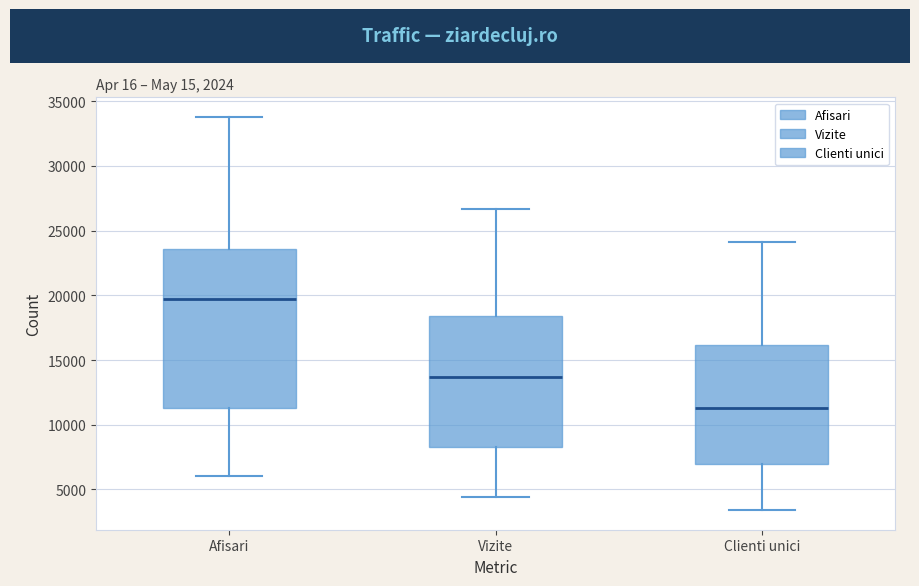

Reading left to right, transcribe this box plot: for each box, give where its median line is, the range the box spans, and where its two whiskers end, as read against the y-axis. The values are not printed on the chart, so give them approximately, as read against the axis.

Afisari: median 19500, box 11500 to 23500, whiskers 6000 to 34000
Vizite: median 13500, box 8000 to 18500, whiskers 4500 to 26500
Clienti unici: median 11500, box 7000 to 16000, whiskers 3500 to 24000